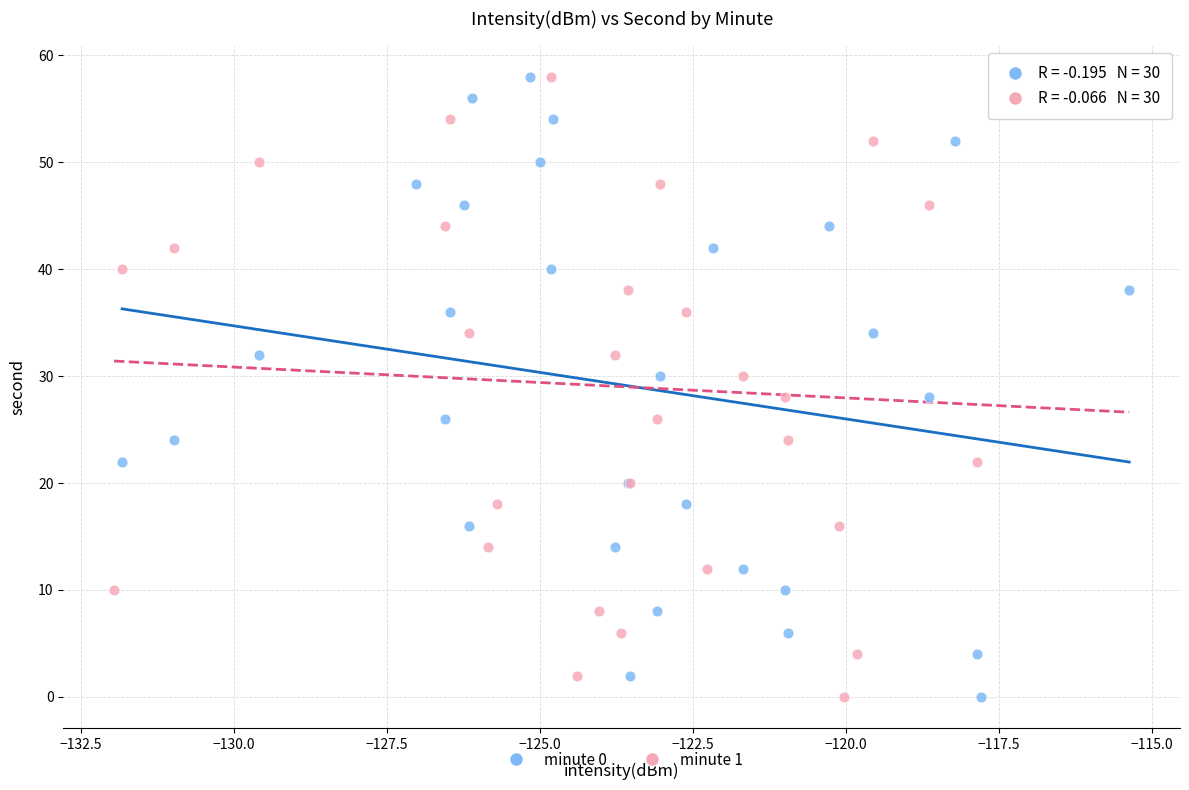

What are all the series names shown in the legend?

minute 0, minute 1